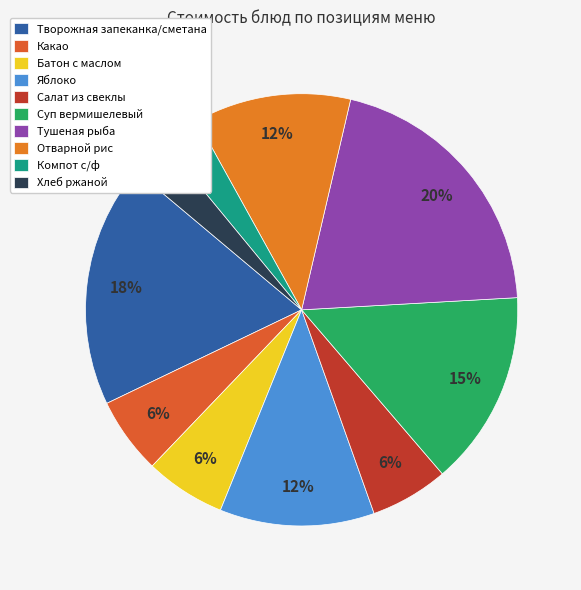

To the nearest percent, what is the difference between the largest and smallest slice percentages?

18%